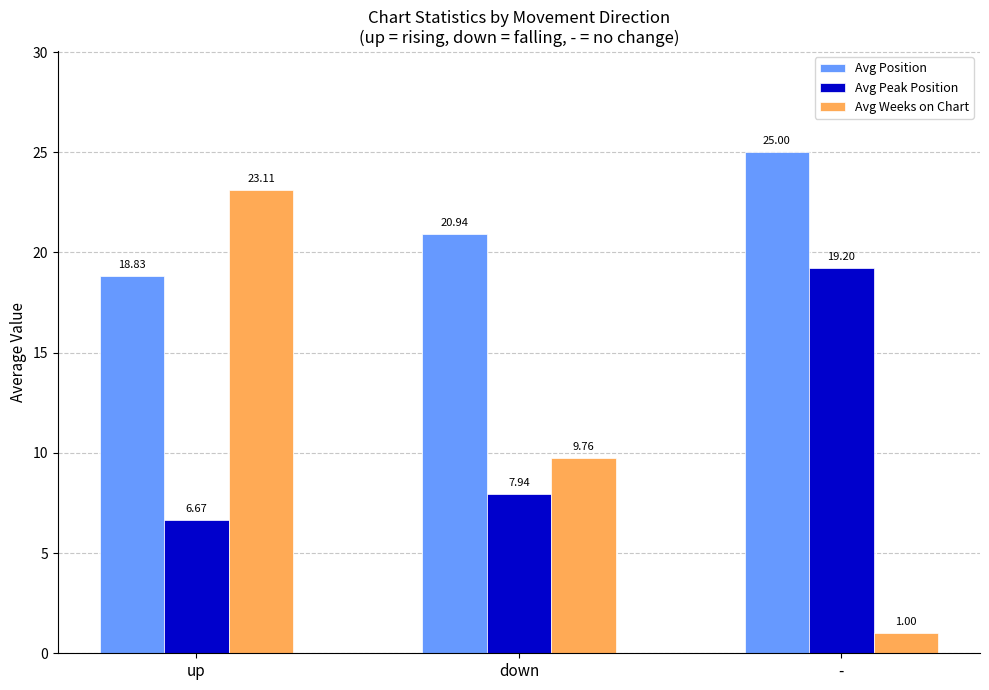

What is the average value of the Avg Weeks on Chart series?

11.3